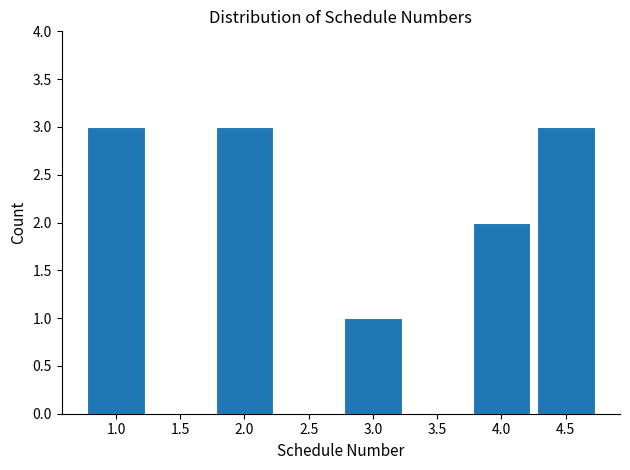

What is the height of the bar covering 1.75 to 2.25 on the x-axis? The values are not printed on the chart, so give them approximately, as read against the axis.

3